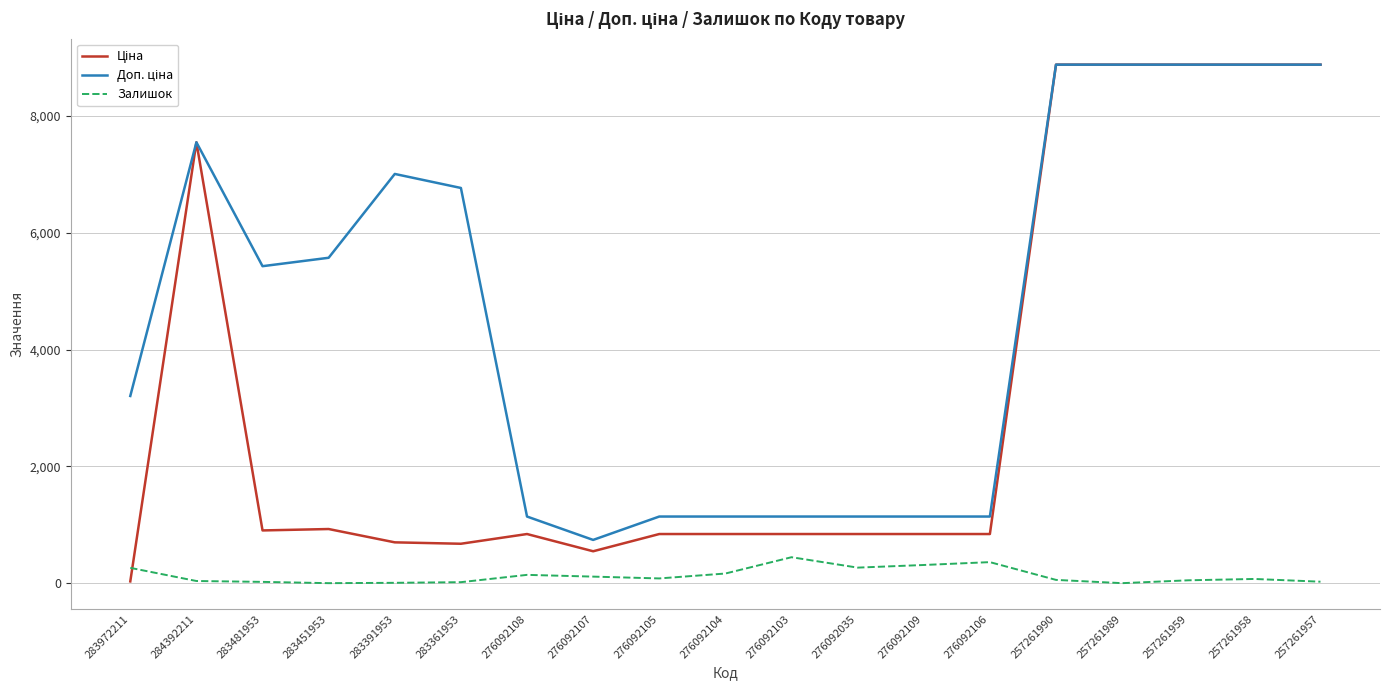

What is the difference between the highest and lowest values at 276092035?

874.1